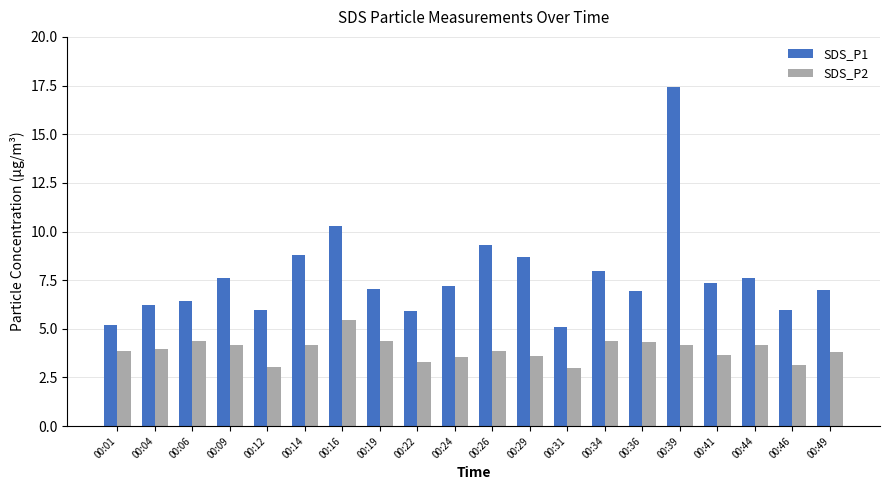

What is the highest value of the SDS_P1 series?

17.4